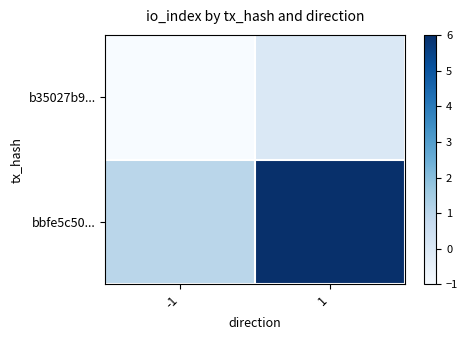

Count the number of data series in this chart.

2